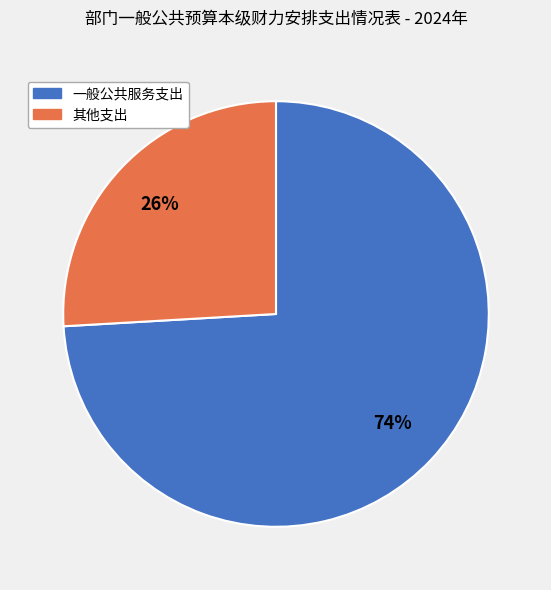

Count the number of slices in the pie.

2